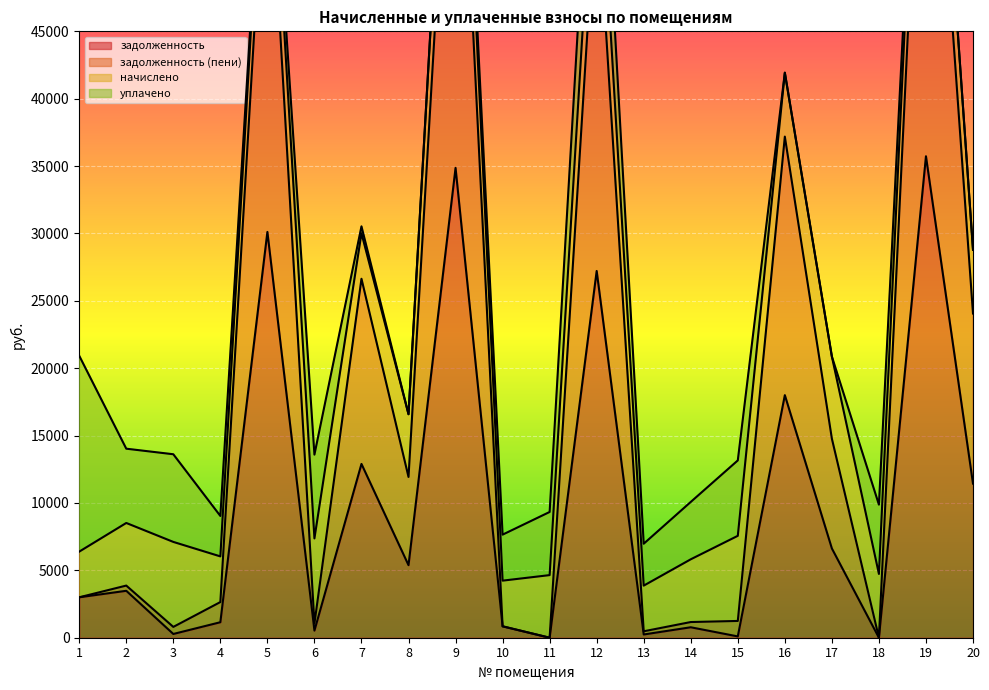

What is the difference between the задолженность values at 7 and 5?

17215.6